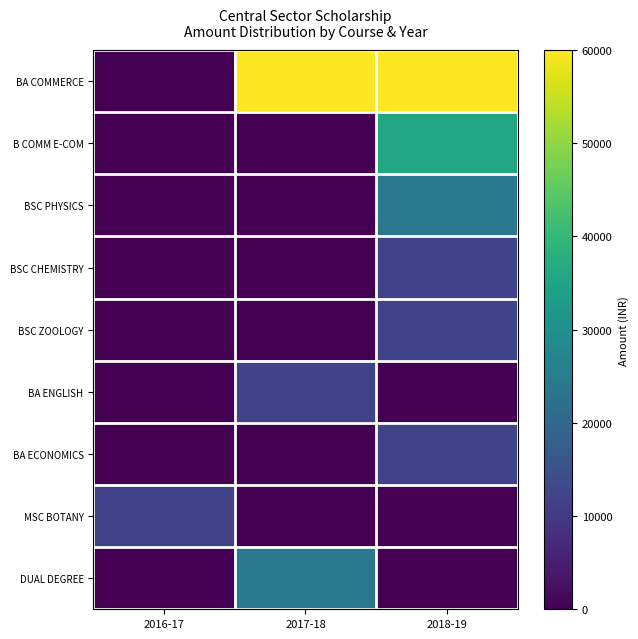

What is the total value across all series at 2017-18?

96000